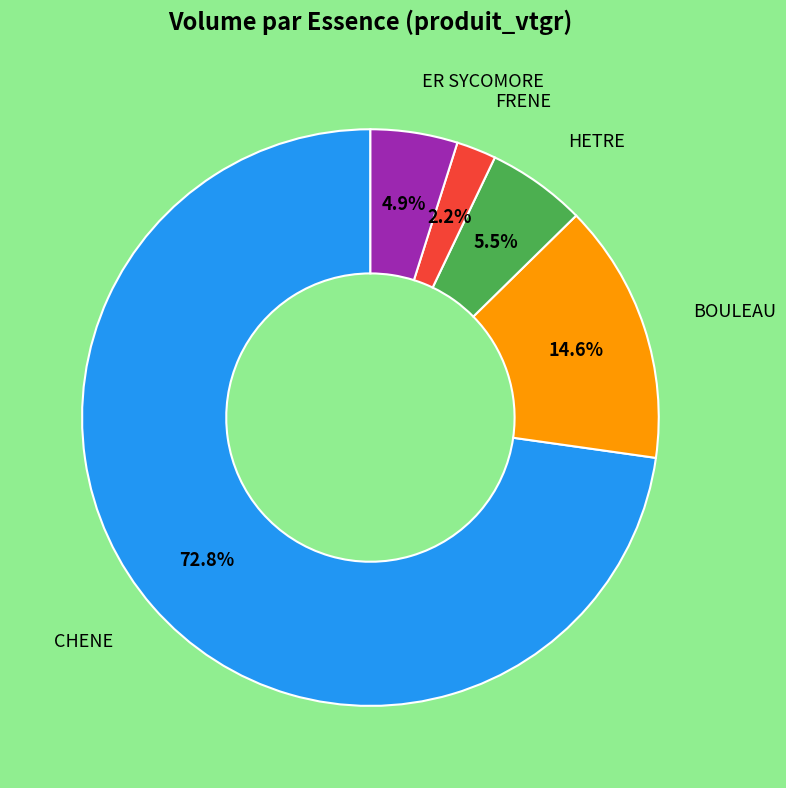

Is there a majority slice in this chart?

Yes